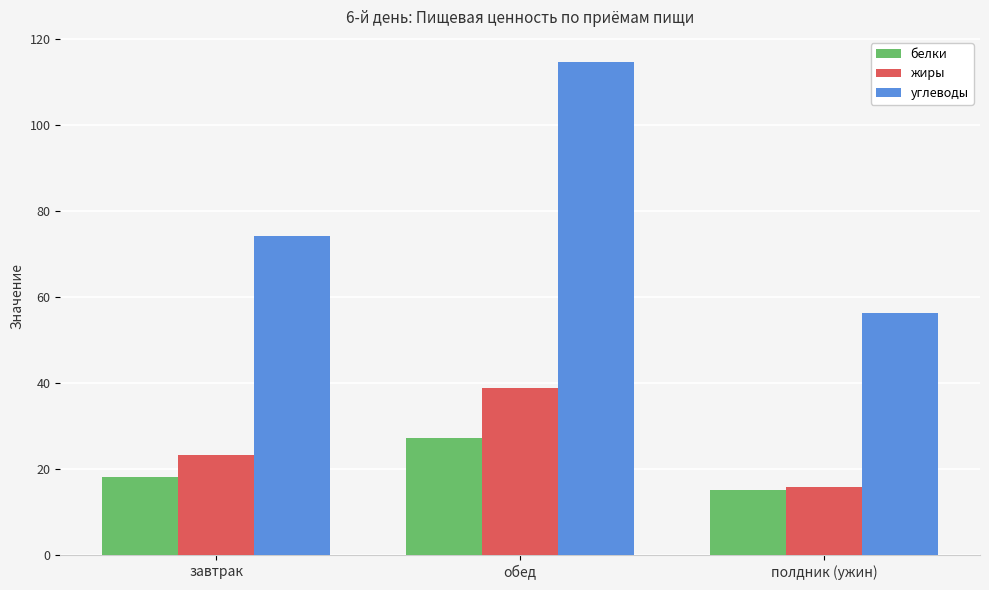

Is it true that белки equals 10.2 at завтрак?

False